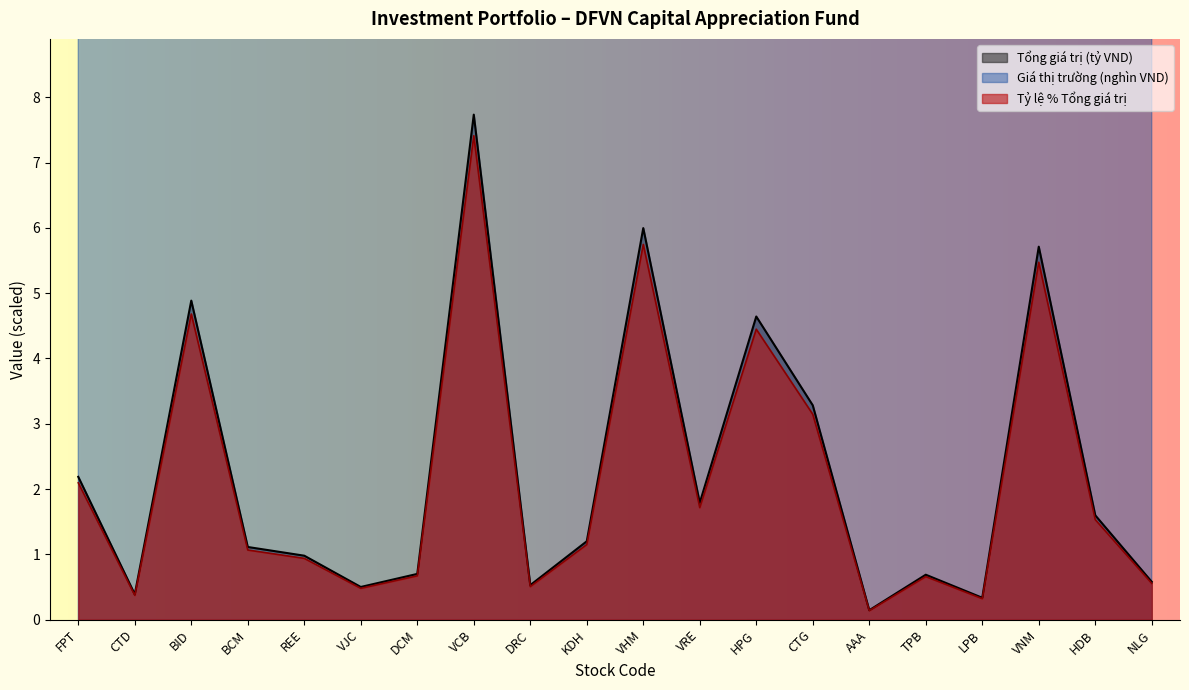

Which label corresponds to the smallest value in the chart?

AAA